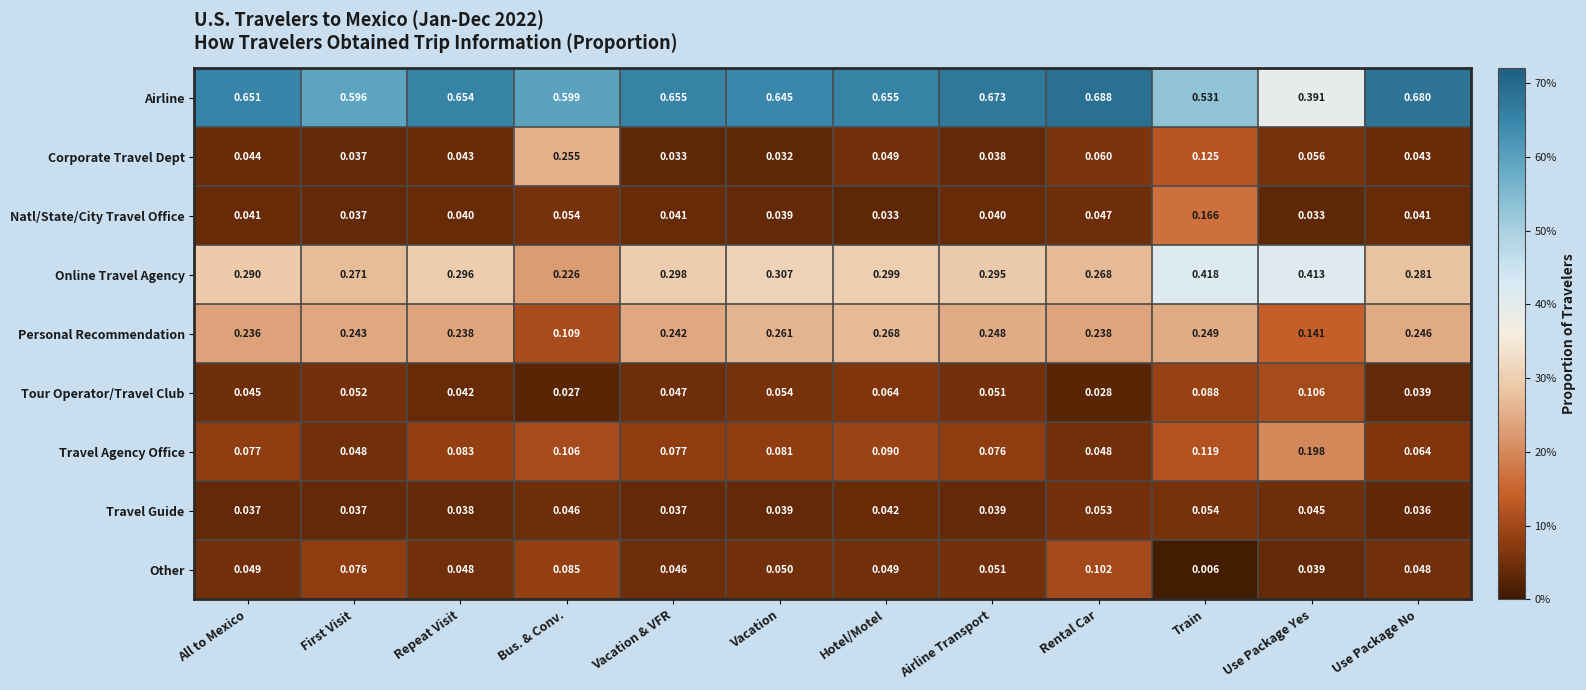

Which series has the largest range (max minus min)?

Airline